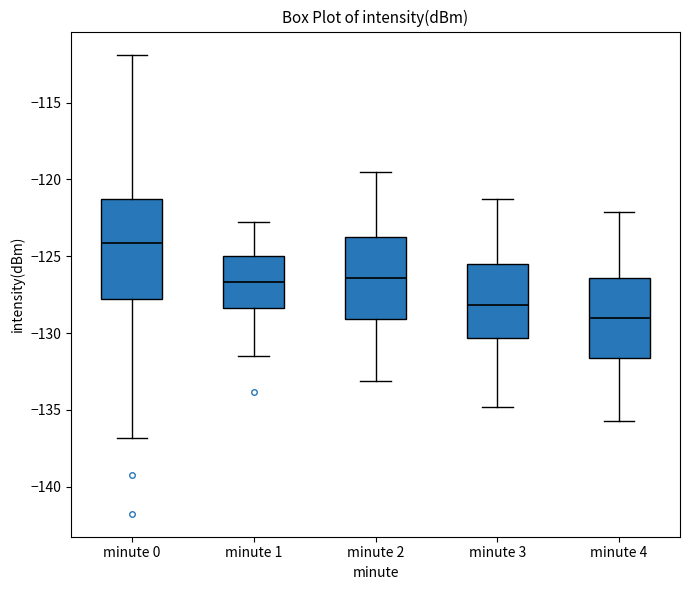

Reading left to right, transcribe this box plot: for each box, give where its median line is, the range the box spans, and where its two whiskers end, as read against the y-axis. The values are not printed on the chart, so give them approximately, as read against the axis.

minute 0: median -124.0, box -128.0 to -121.0, whiskers -137.0 to -112.0
minute 1: median -126.5, box -128.5 to -125.0, whiskers -131.5 to -123.0
minute 2: median -126.5, box -129.0 to -123.5, whiskers -133.0 to -119.5
minute 3: median -128.0, box -130.5 to -125.5, whiskers -135.0 to -121.5
minute 4: median -129.0, box -131.5 to -126.5, whiskers -135.5 to -122.0